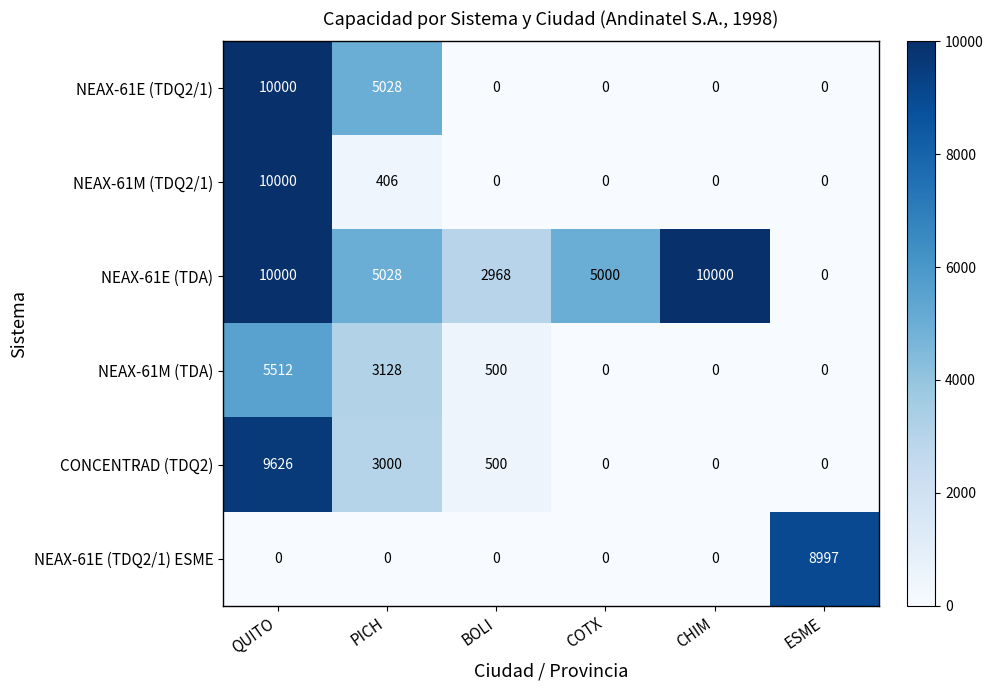

Where does the CONCENTRAD (TDQ2) series first go above 500?

QUITO